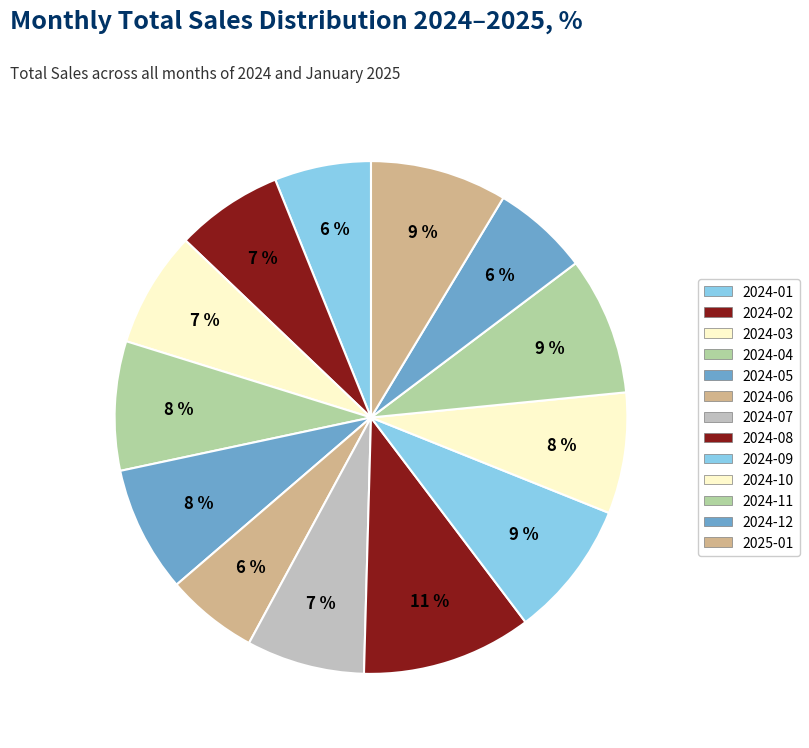

Count the number of slices in the pie.

13